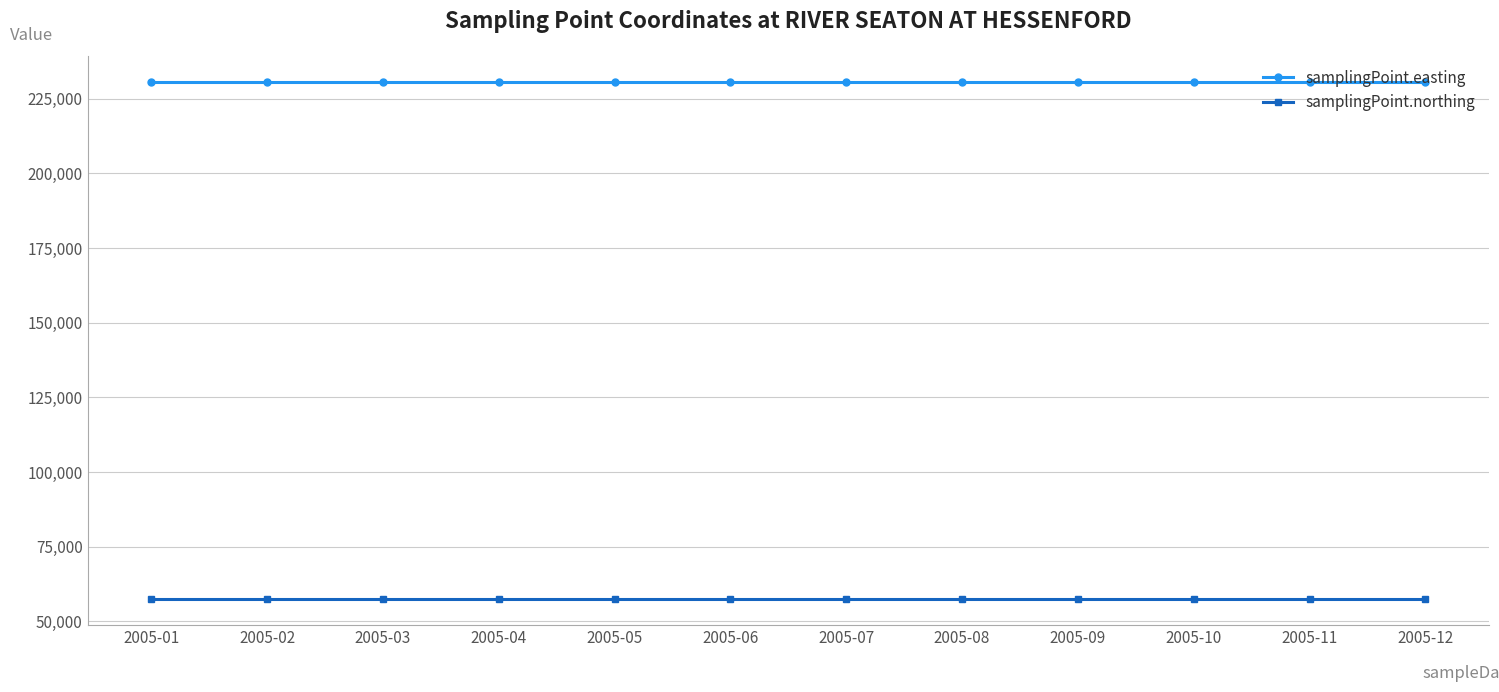

The value of samplingPoint.easting at 2005-05 is 230728. True or false?

True